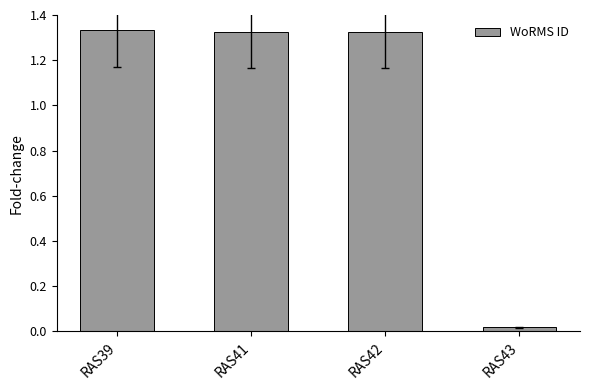

Count the number of values greater than 1.

3